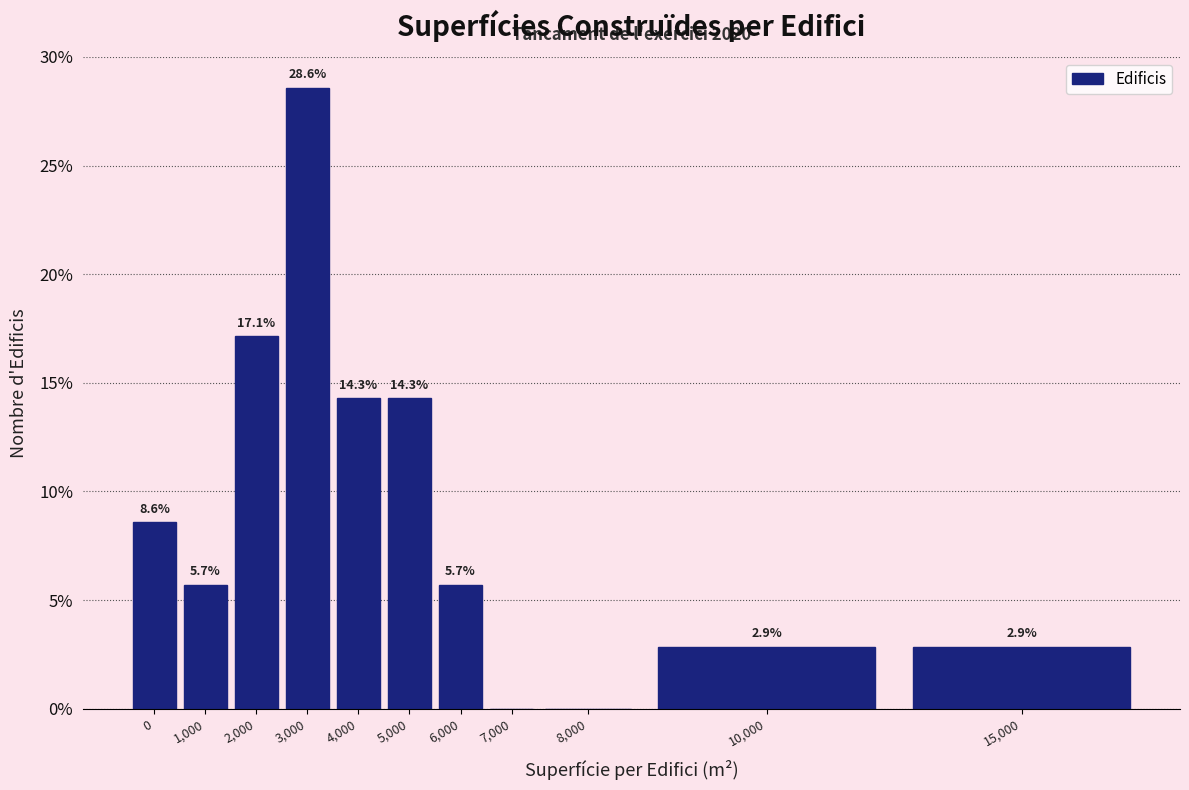

Reading left to right, transcribe all the data shown in this chart.

0=8.6	1,000=5.7	2,000=17.1	3,000=28.6	4,000=14.3	5,000=14.3	6,000=5.7	7,000=0.0	8,000=0.0	10,000=2.9	15,000=2.9